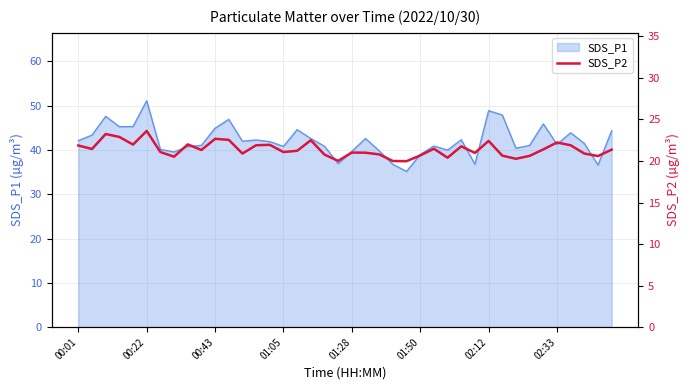

How many data points are above 21?

24